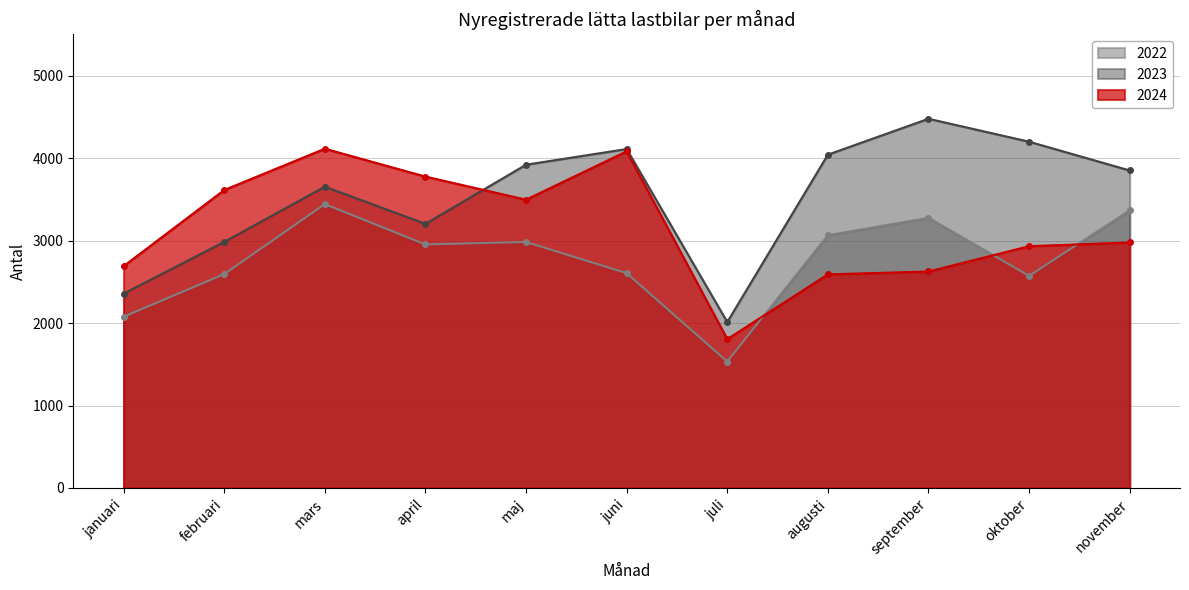

What is the approximate value of 2023 at augusti, to the nearest 10?

4040